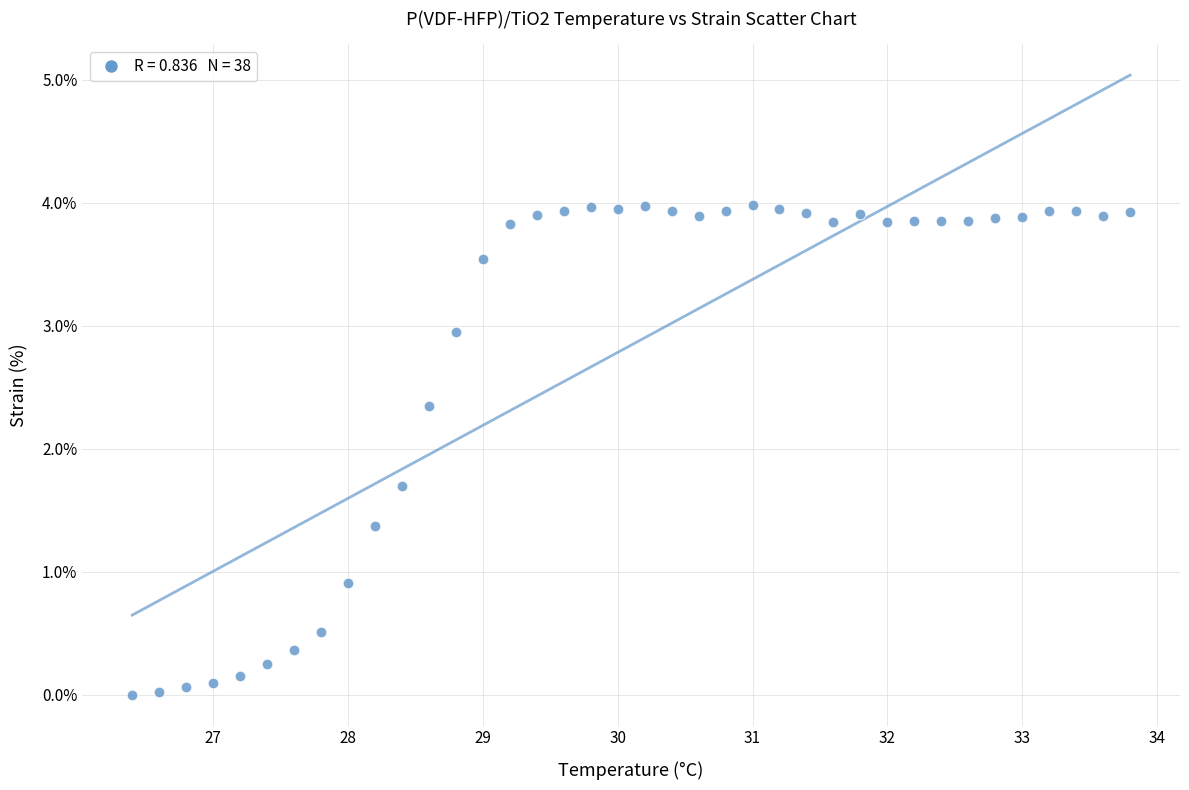

What is the range of Y values (max minus min)?

4.0